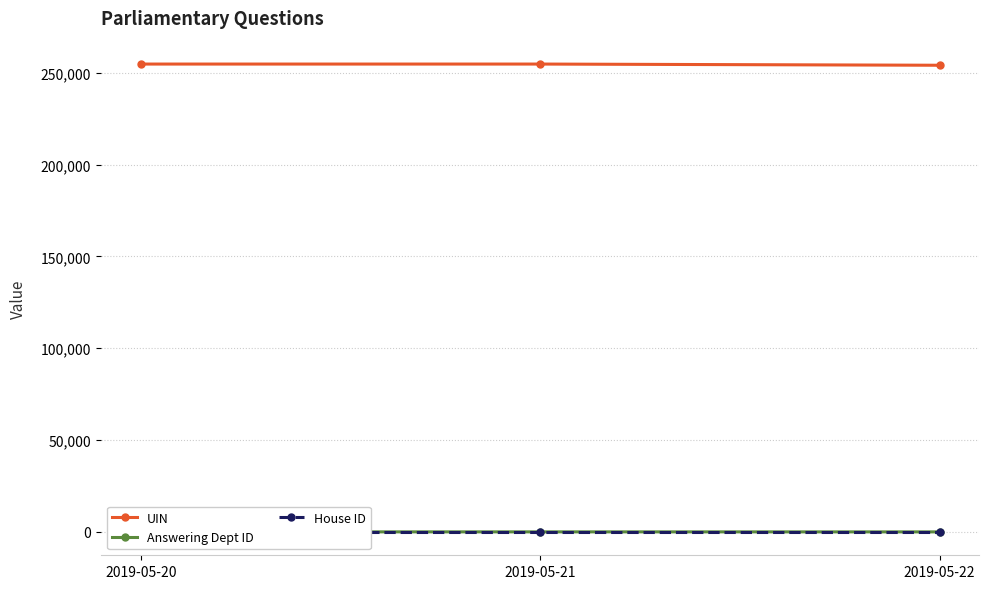

Where is UIN nearest to the value 254390?

2019-05-20